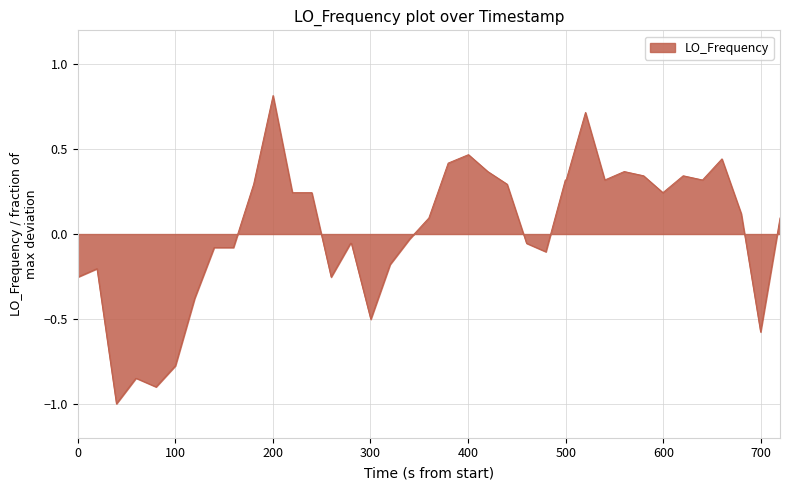

What is the greatest value displayed?

0.8